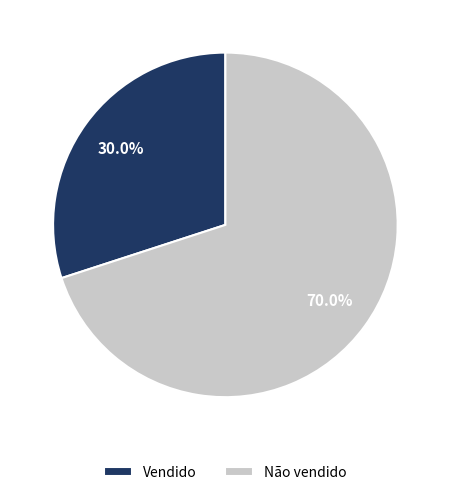

How many slices are in this pie chart?

2